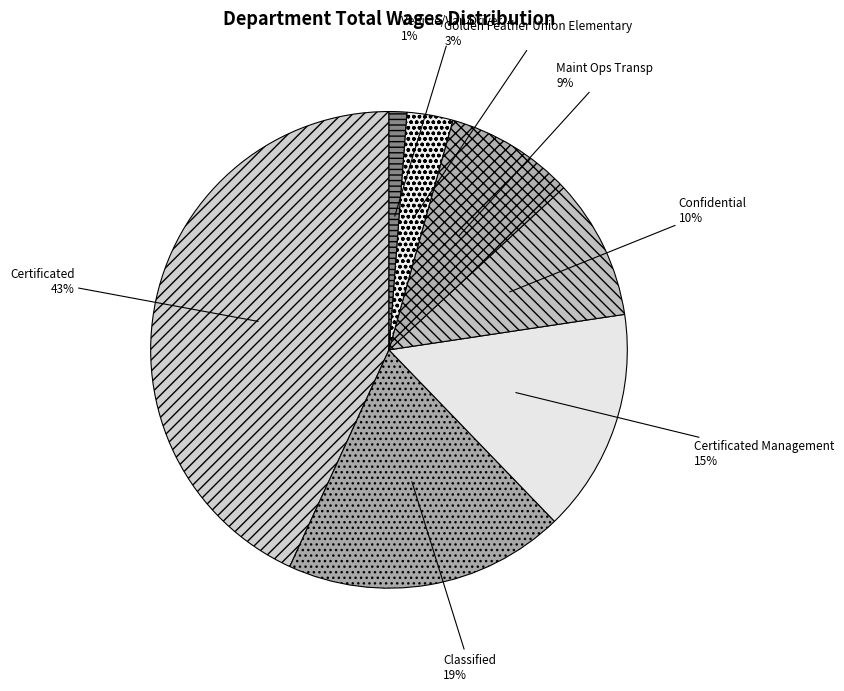

What percentage is the Vehicle/Van Driver slice, to the nearest percent?

1%